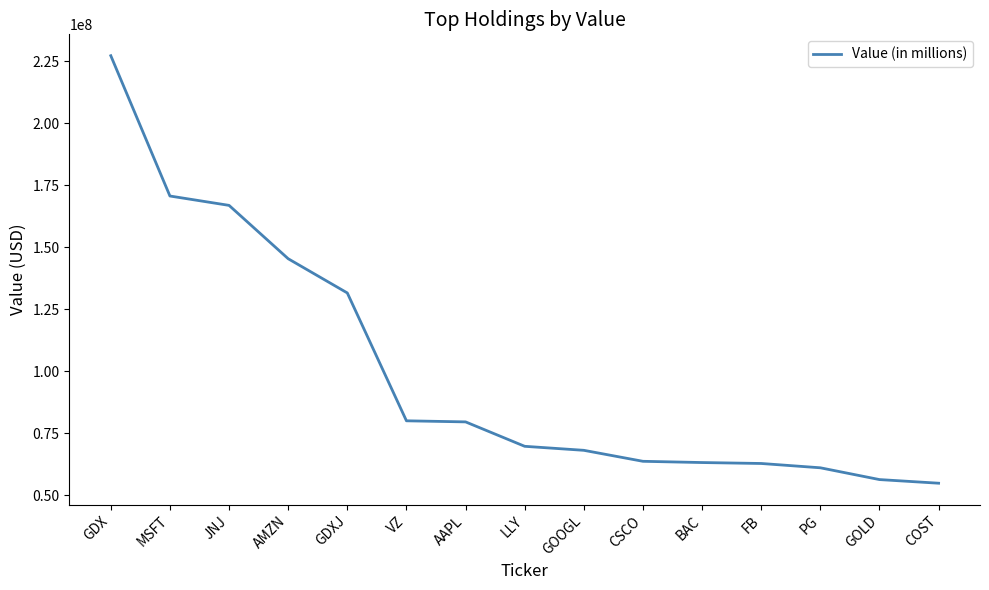

What is the smallest value displayed?

54764000